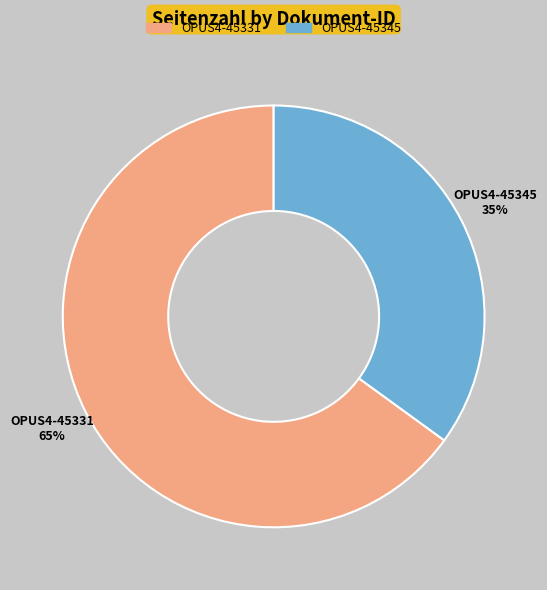

Count the number of slices in the pie.

2